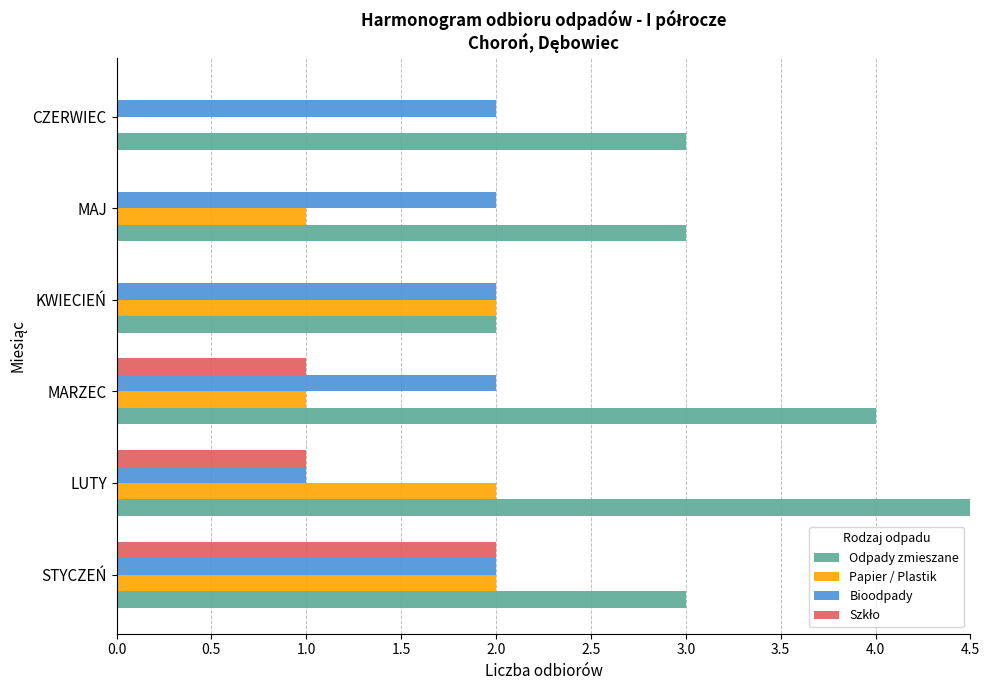

At how many categories does at least one series exceed 3?

2